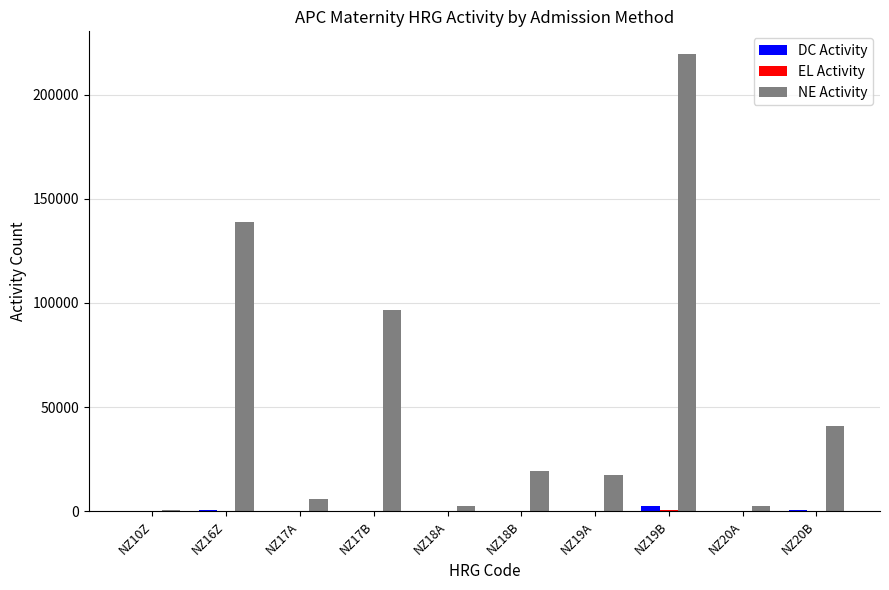

What is the average value of the NE Activity series?

54341